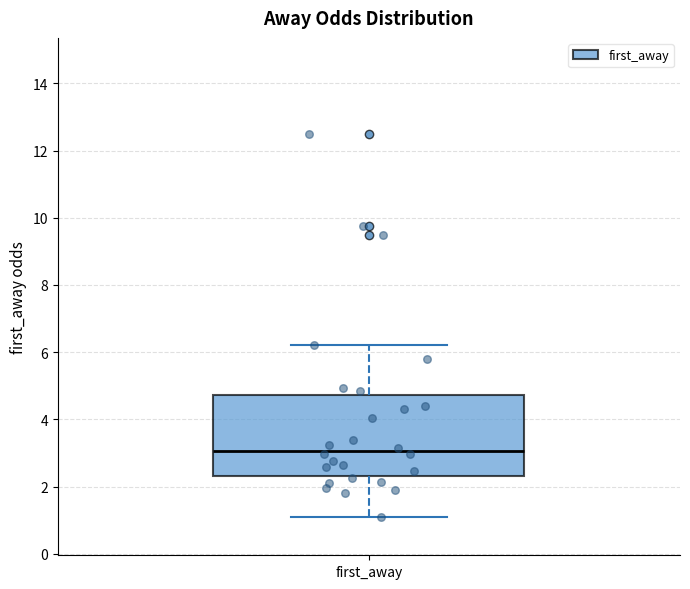

Read this box plot against the y-axis: the position of the median line, the range covered by the box, and the ends of both whiskers. The values are not printed on the chart, so give them approximately, as read against the axis.

median 3.0, box 2.4 to 4.8, whiskers 1.2 to 6.2